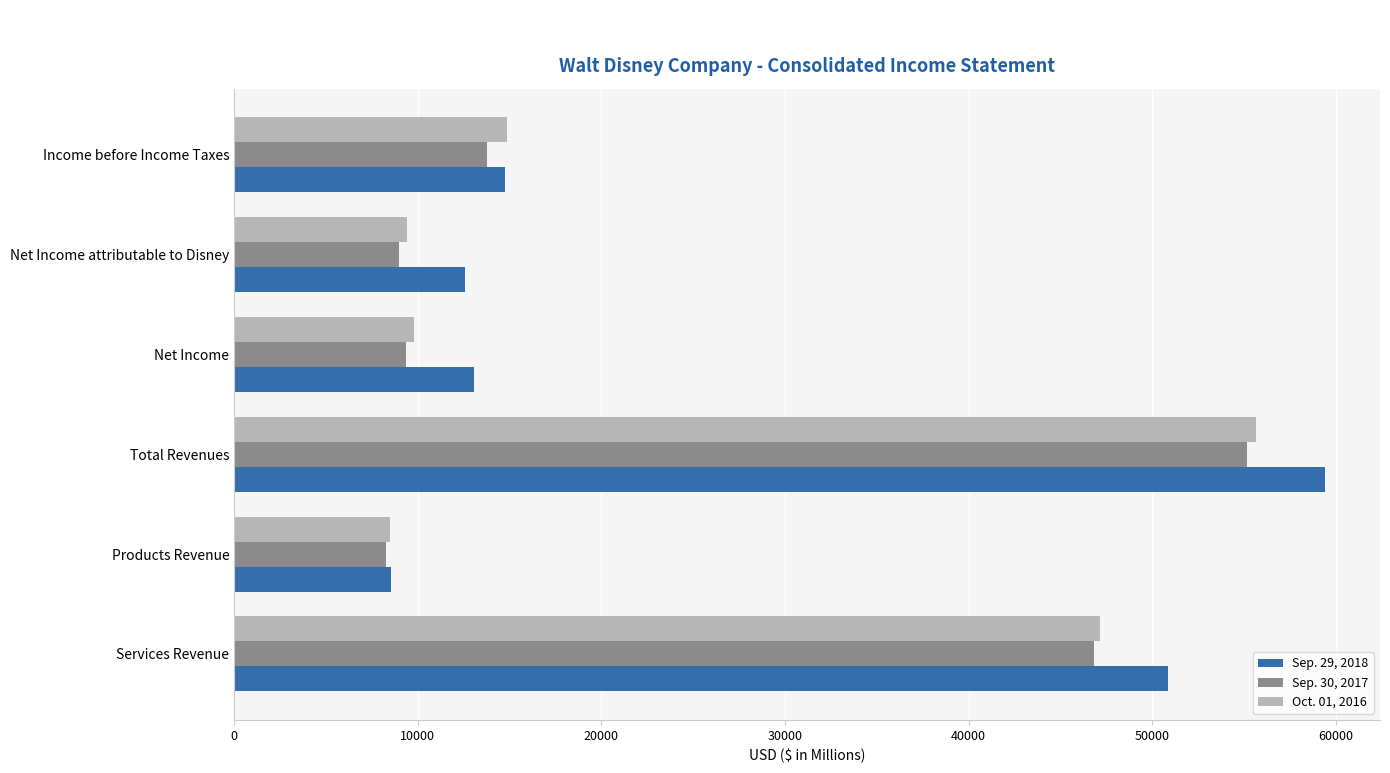

Rank the series by their average value, from lowest to highest.

Sep. 30, 2017, Oct. 01, 2016, Sep. 29, 2018